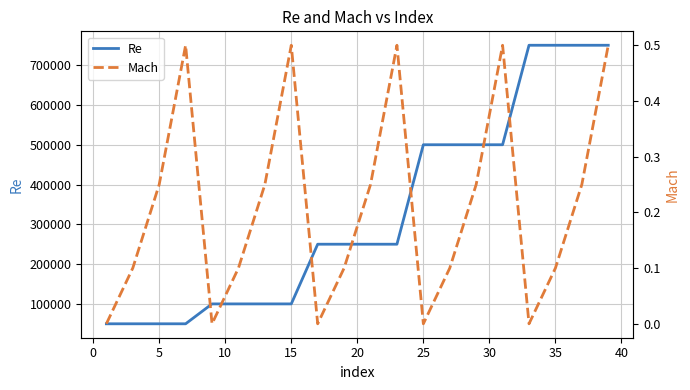

What is the lowest value of the Re series?

50000